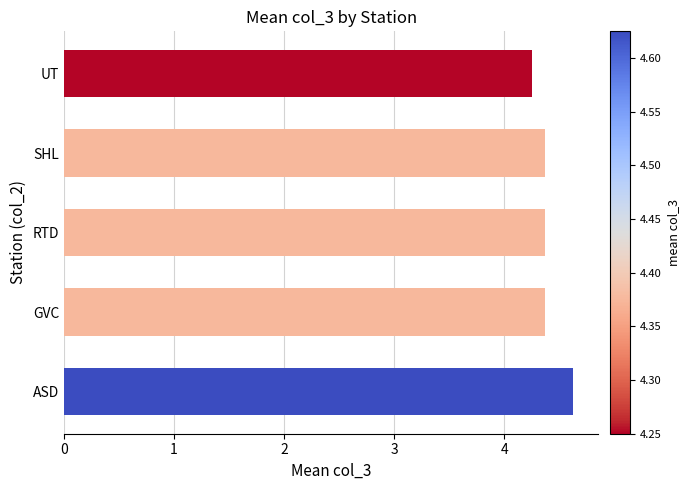

What is the sum of the values at UT and SHL?

8.6